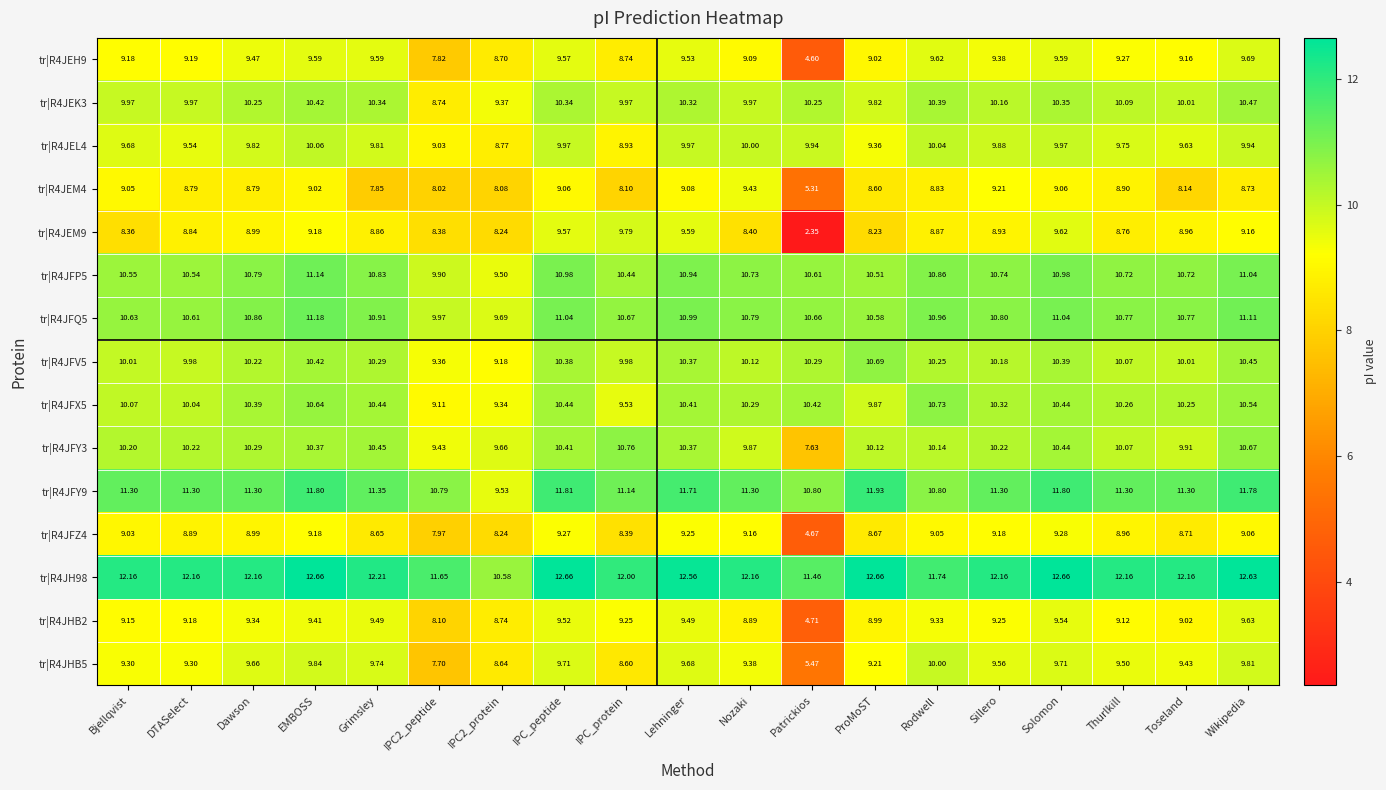

Is the value of tr|R4JHB2 at Bjellqvist greater than the value of tr|R4JEL4 at EMBOSS?

No